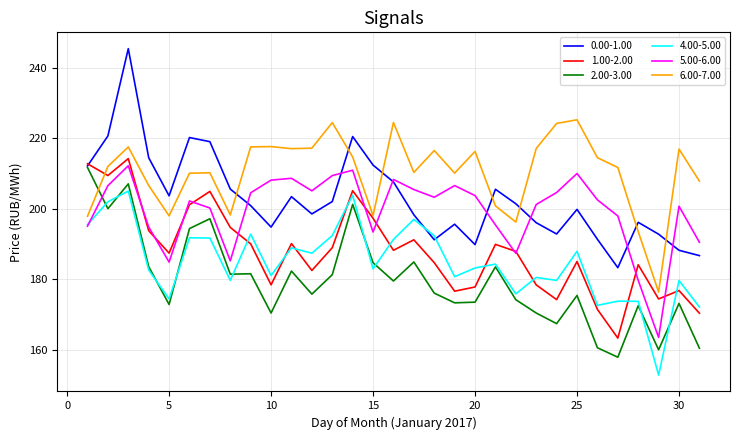

Which series has the largest total across all categories?

6.00-7.00